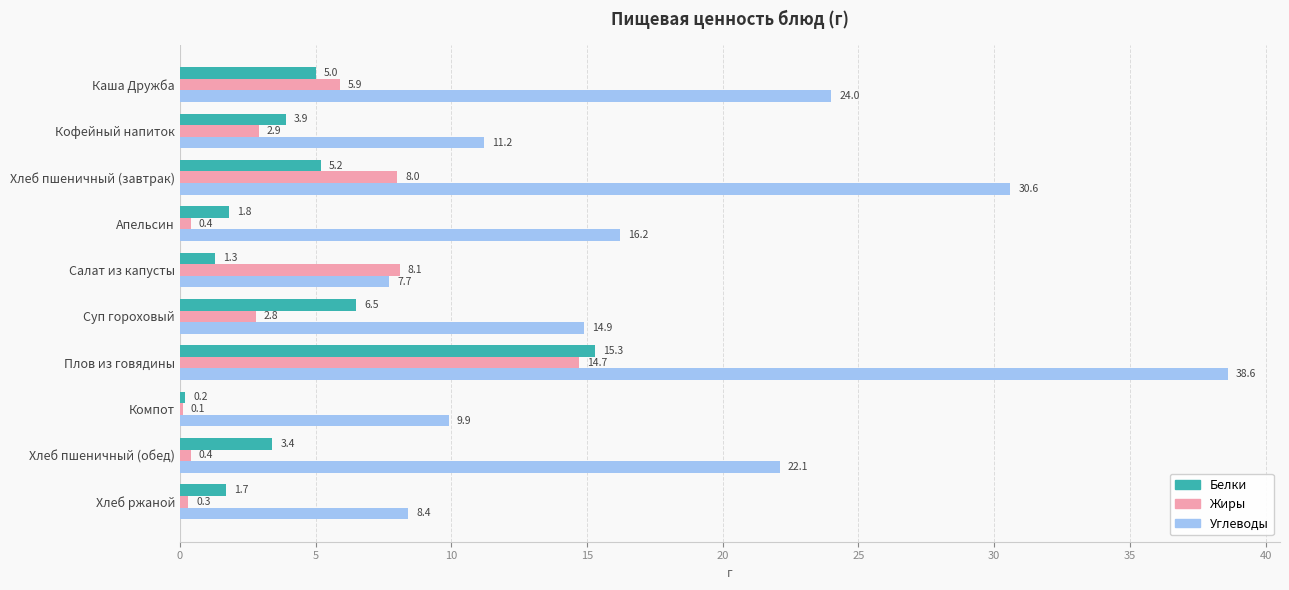

At which label does Белки reach its peak?

Плов из говядины